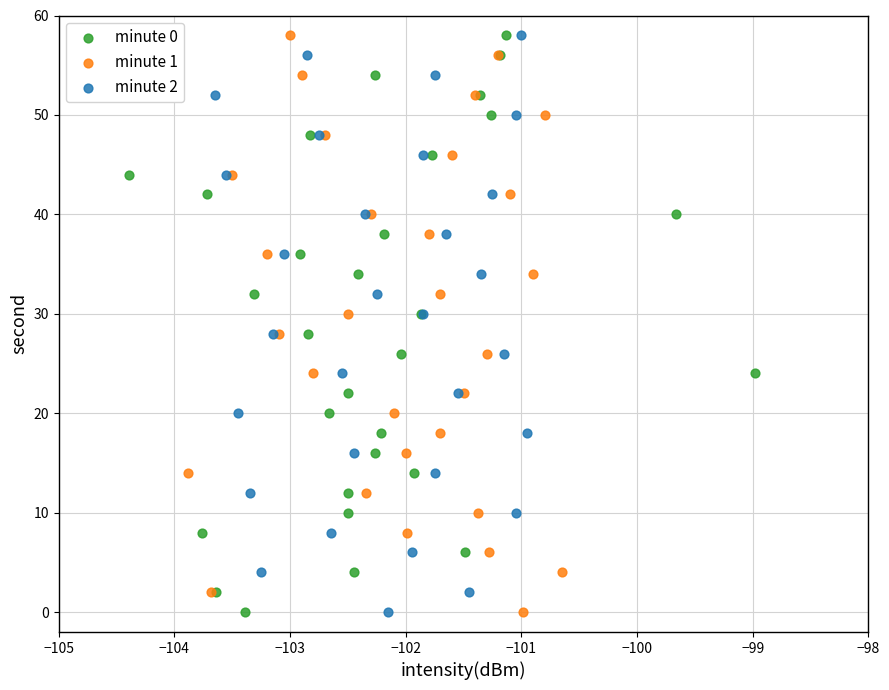

What are all the series names shown in the legend?

minute 0, minute 1, minute 2